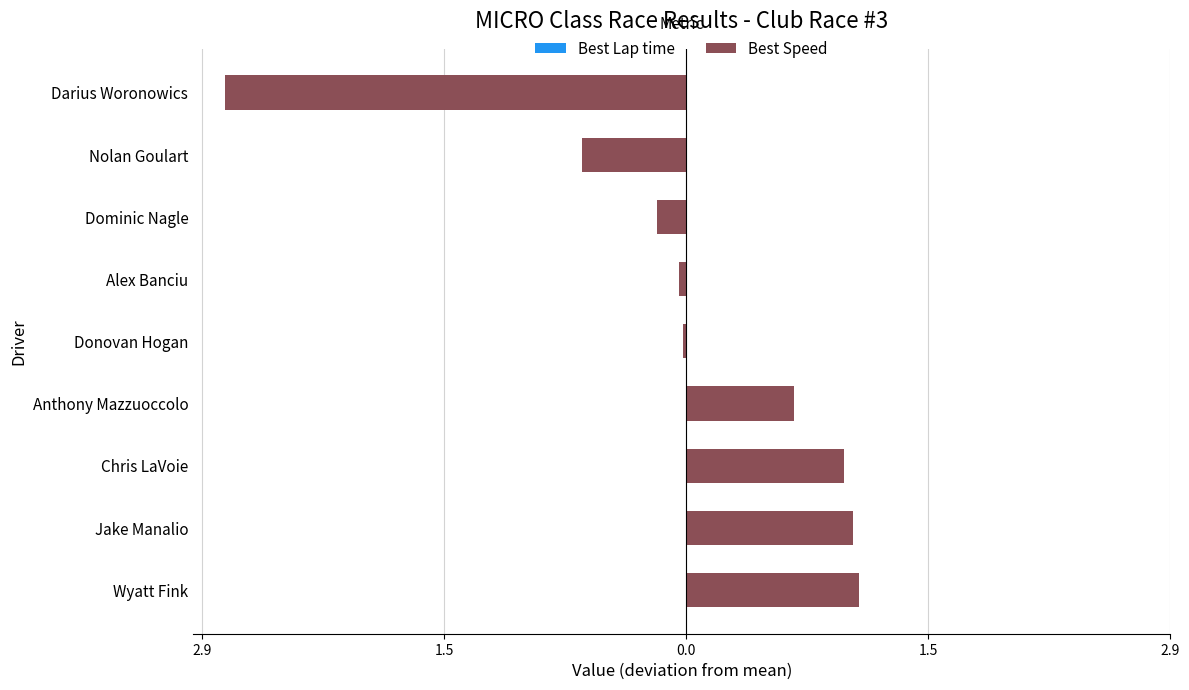

Reading left to right, what are all the values shown in this chart?

Best Lap time: 0.8	0.8	0.7	0.5	0.0	-0.0	-0.1	-0.5	-2.2
Best Speed: 1.0	1.0	1.0	0.7	-0.0	-0.0	-0.2	-0.6	-2.8